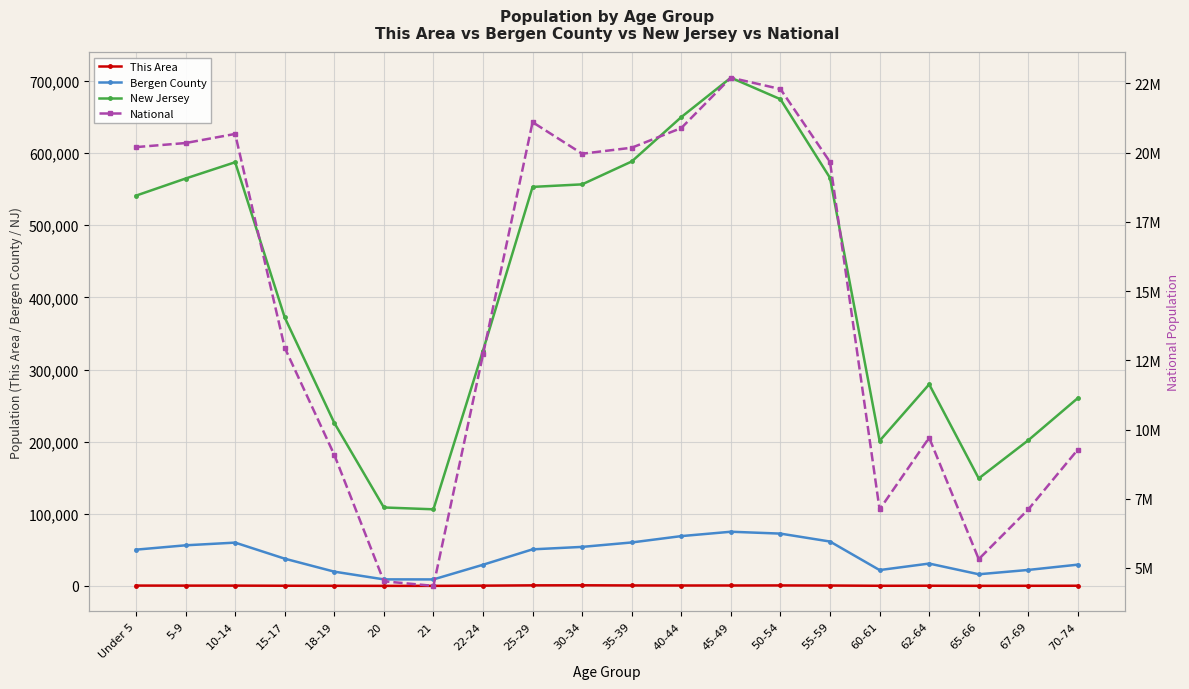

Reading right to left, list all the values displayed in this chart.

This Area: 268	196	137	289	218	560	693	610	594	673	897	794	387	108	90	183	258	432	435	492
Bergen County: 29503	22182	16175	31012	21977	61537	72526	75122	69073	60261	54121	50726	29354	9034	9084	19781	37777	60038	56309	50281
New Jersey: 260462	201944	149028	279458	201084	565623	674680	704516	649918	588379	556662	553139	326259	106219	108760	225990	372109	587335	564750	541020
National: 9278166	7115361	5319902	9704197	7113727	19664805	22298125	22708591	20890964	20179642	19962099	21101849	12712576	4354294	4519129	9086089	12954254	20677194	20348657	20201362